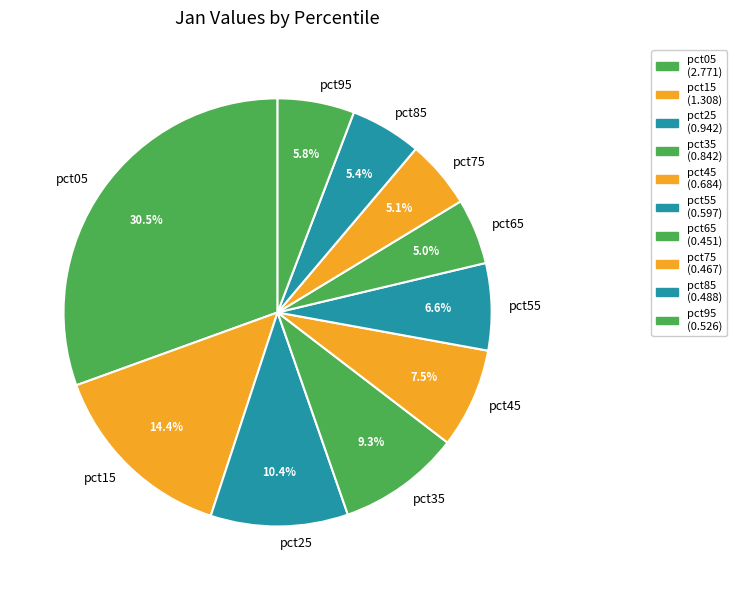

The pct55 slice represents 1% of the pie. True or false?

False